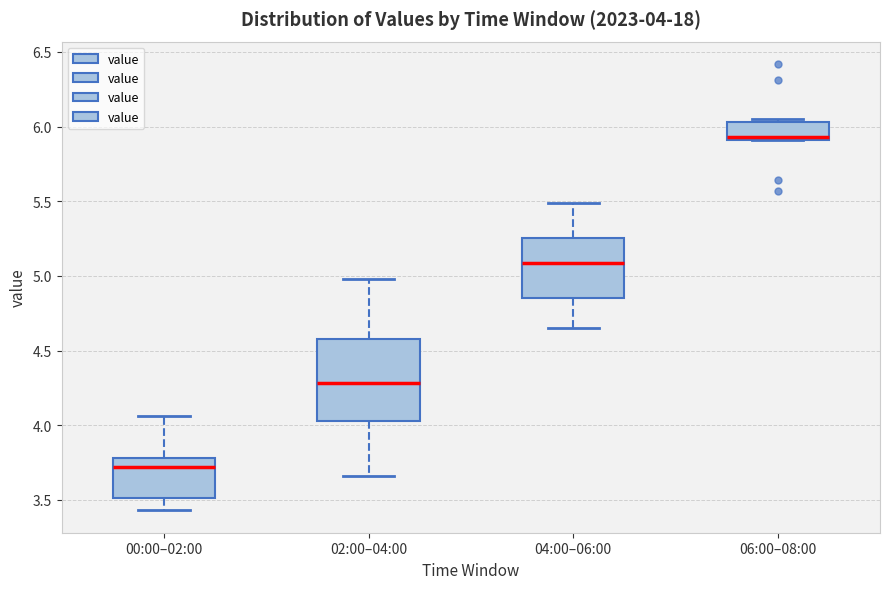

Which box is the tallest, from its lower edge to its upper edge?

02:00–04:00